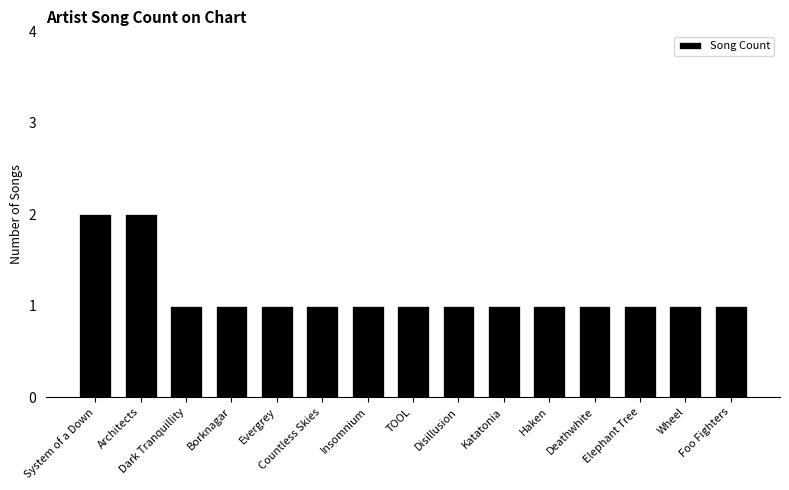

How many bars are there in total?

15